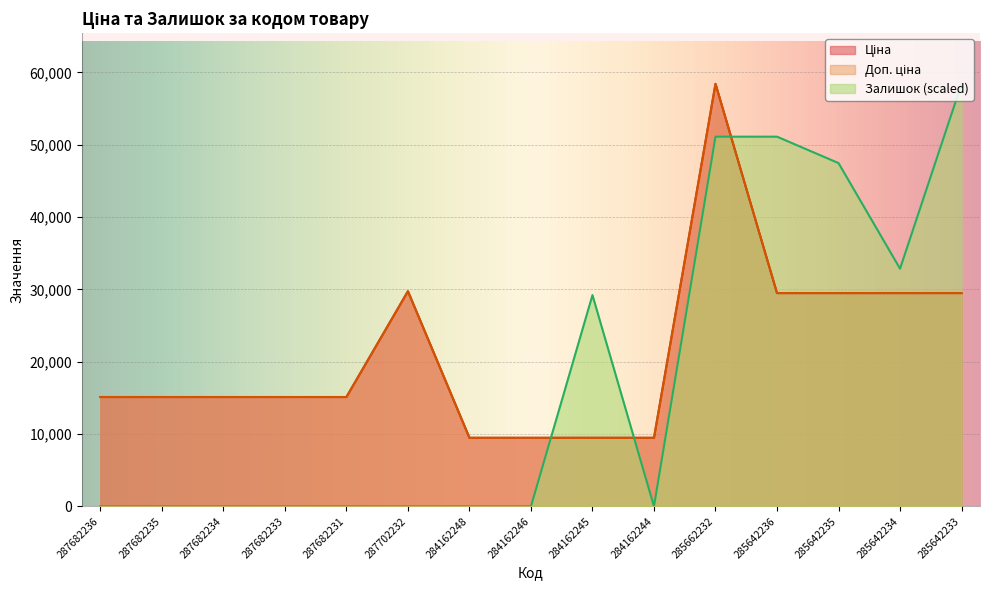

What is the difference between the maximum and minimum values in the Доп. ціна series?

48946.5